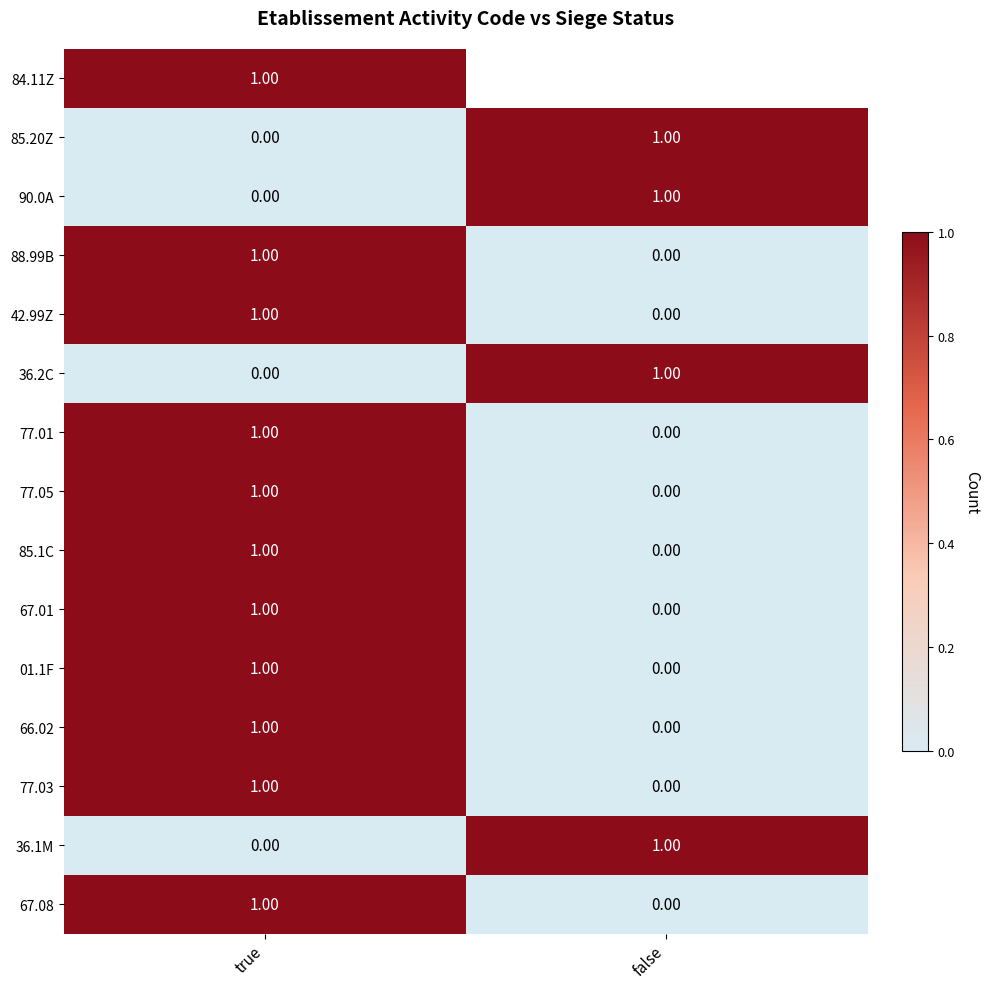

What is the maximum value shown in the chart?

1.0